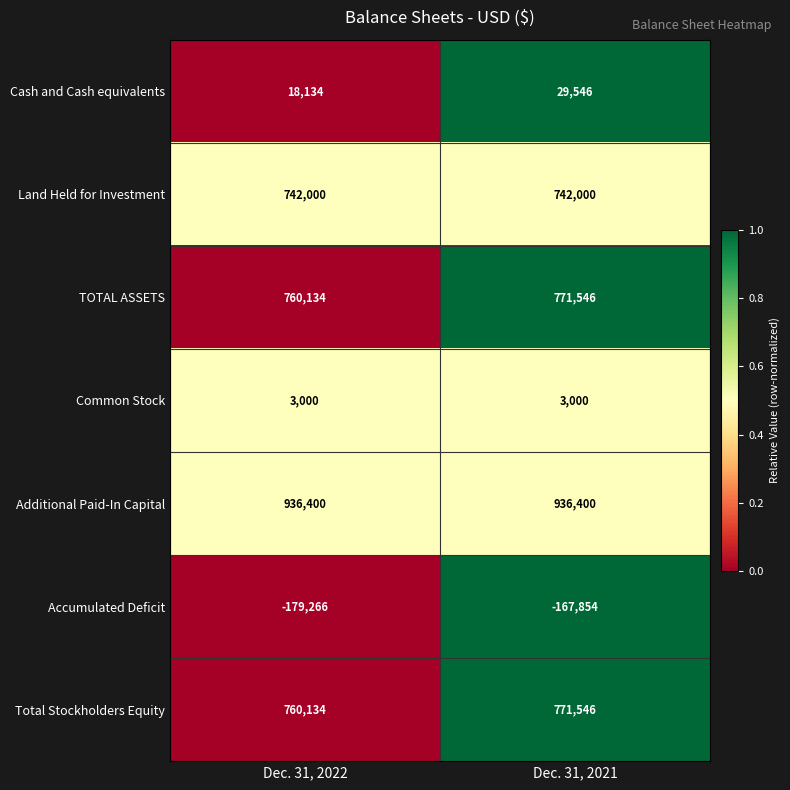

Read the Accumulated Deficit value at Dec. 31, 2022.

-179266